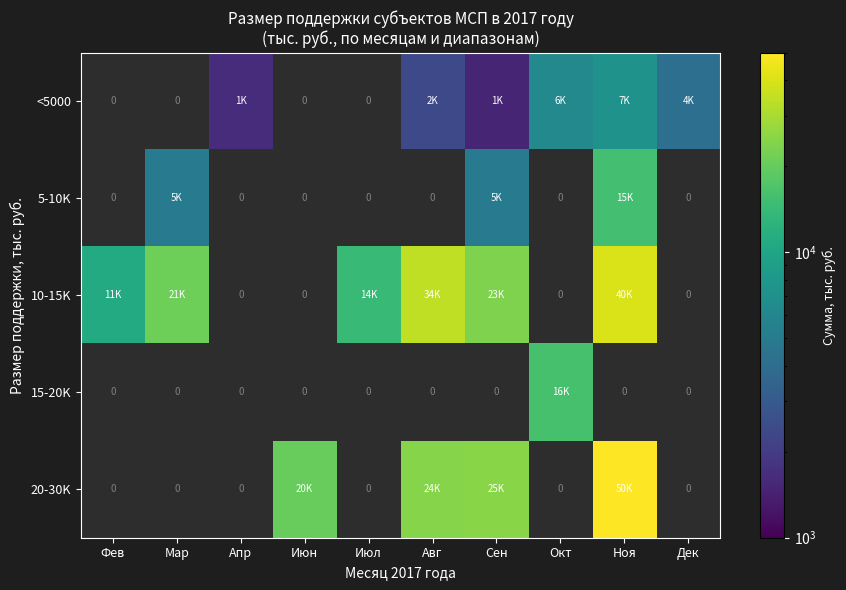

Is it true that 10-15K equals 33279.5 at Сен?

False